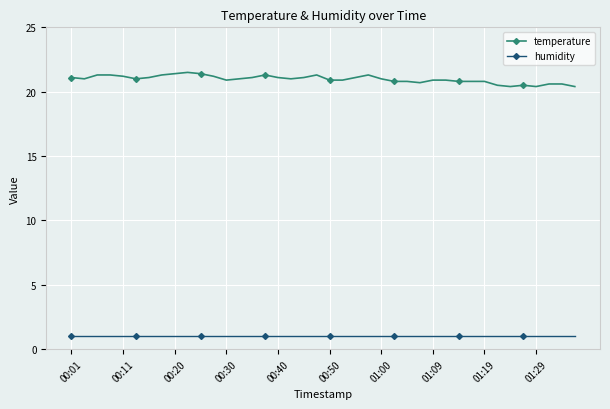

What are all the series names shown in the legend?

temperature, humidity